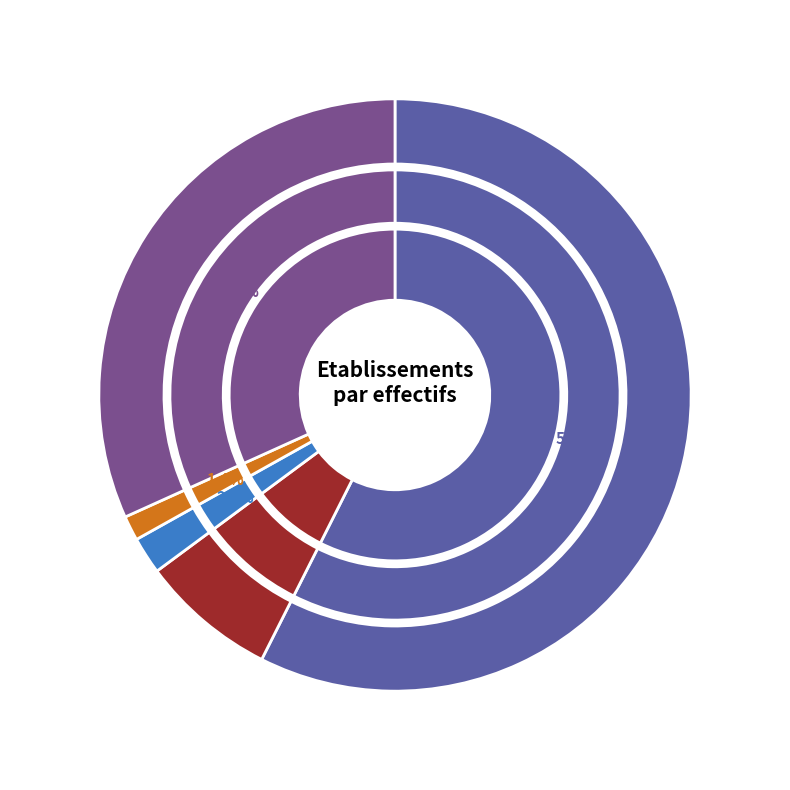

To the nearest percent, what is the combined percentage of 01 and 02?

9%